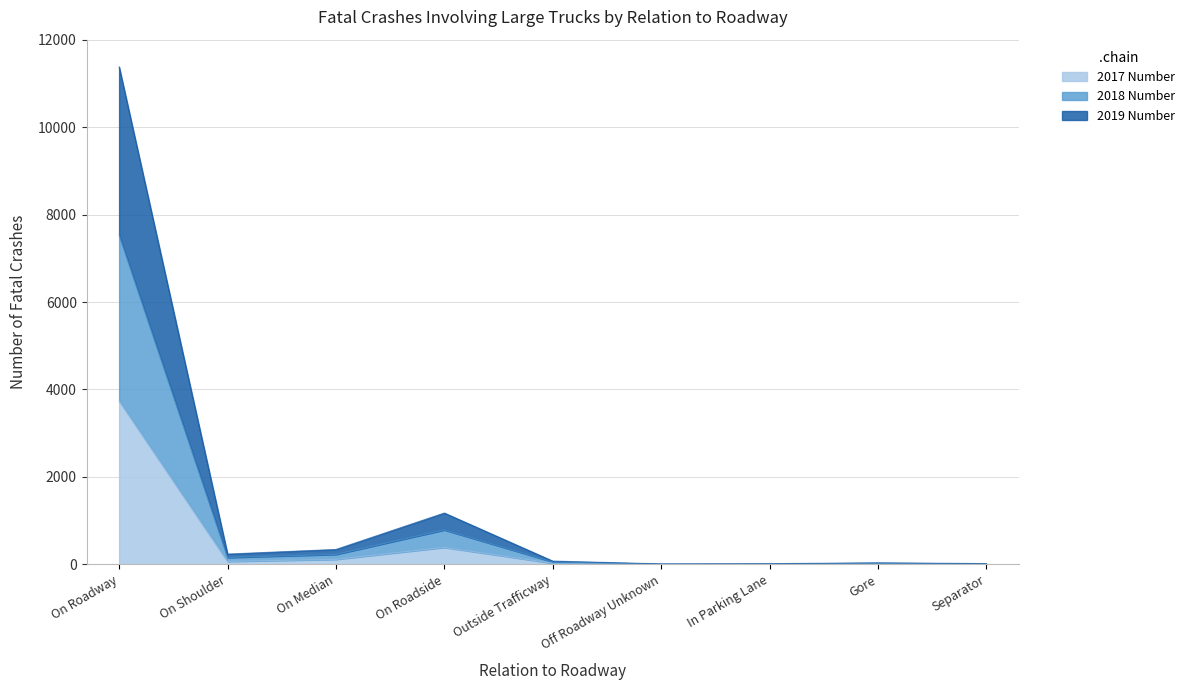

Does the chart have visible grid lines?

Yes